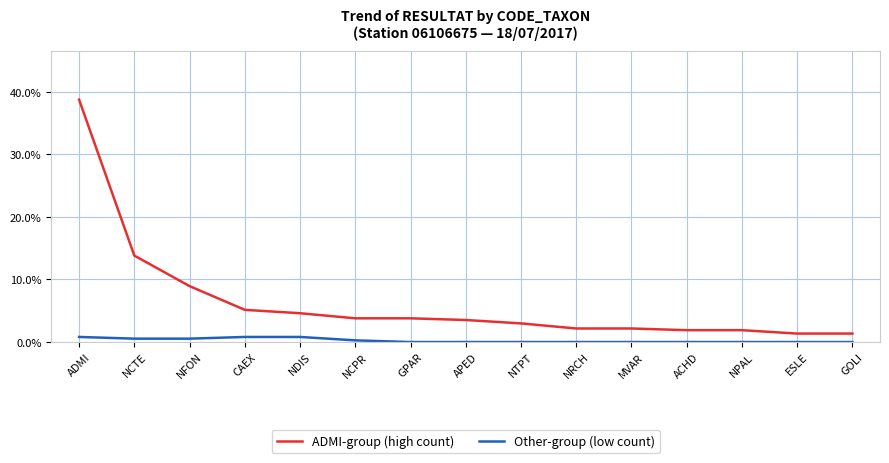

At which category is the sum across all series the highest?

ADMI